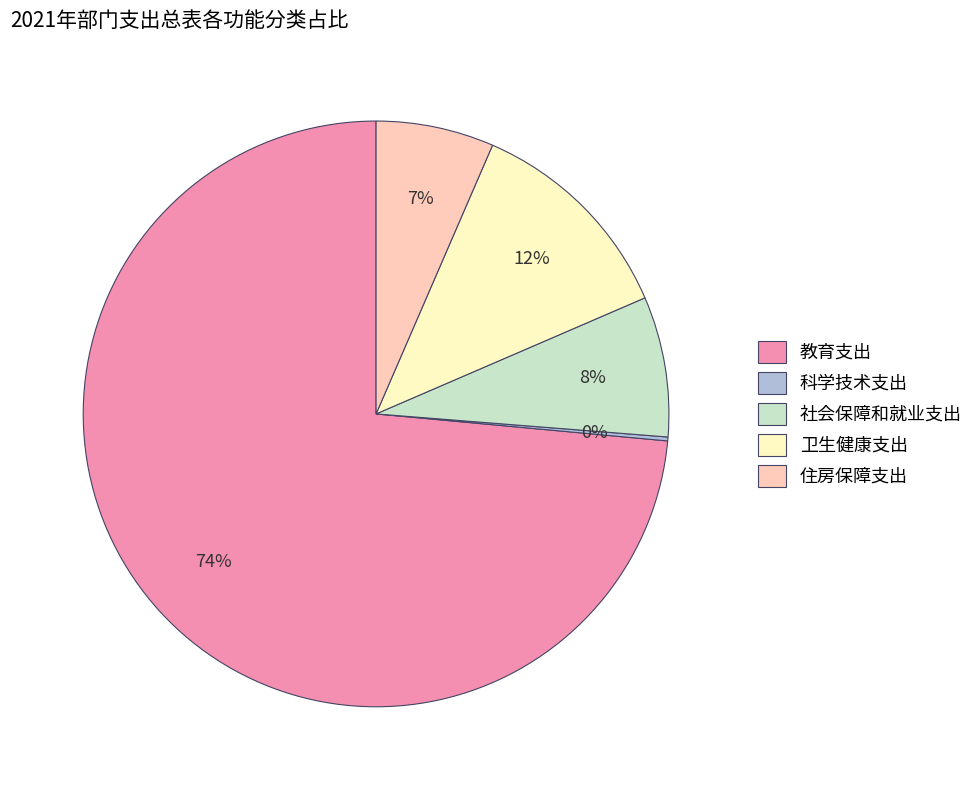

Which category accounts for the majority?

教育支出